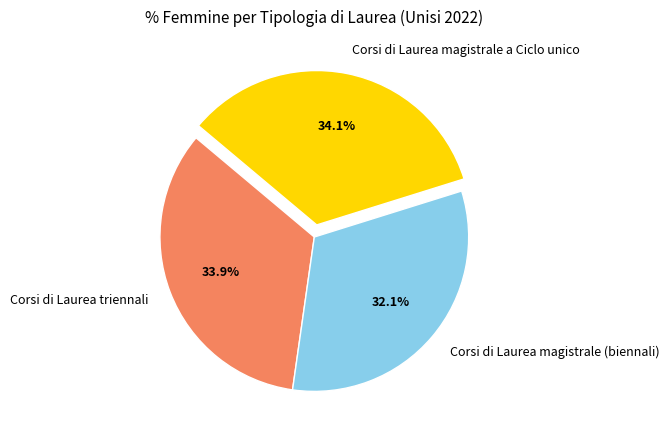

What percentage is the Corsi di Laurea magistrale a Ciclo unico slice, to the nearest percent?

34%